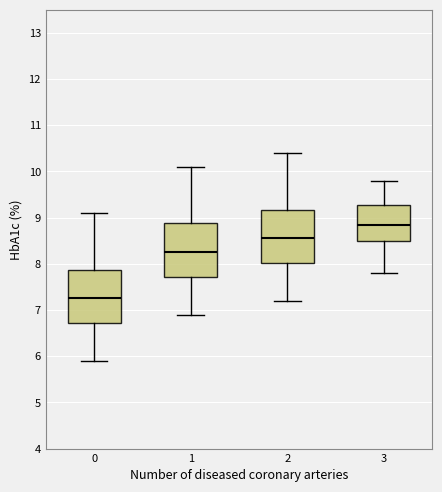

Which box's median line is the highest?

3